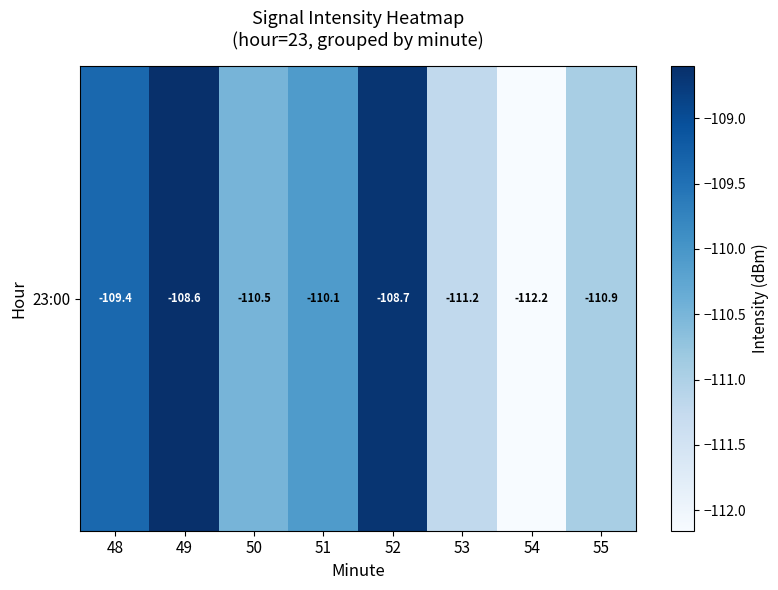

Which has a higher value, 55 or 50?

50